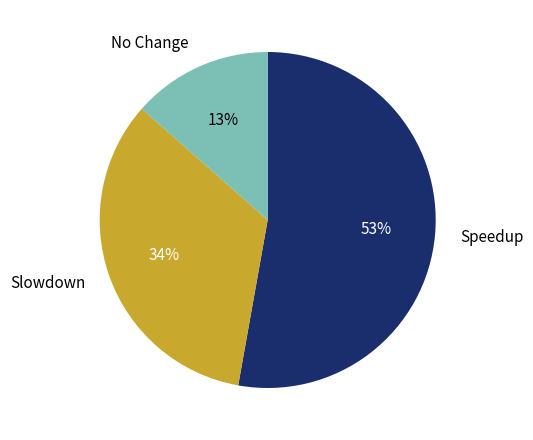

Do No Change and Slowdown together represent more than half of the pie?

No